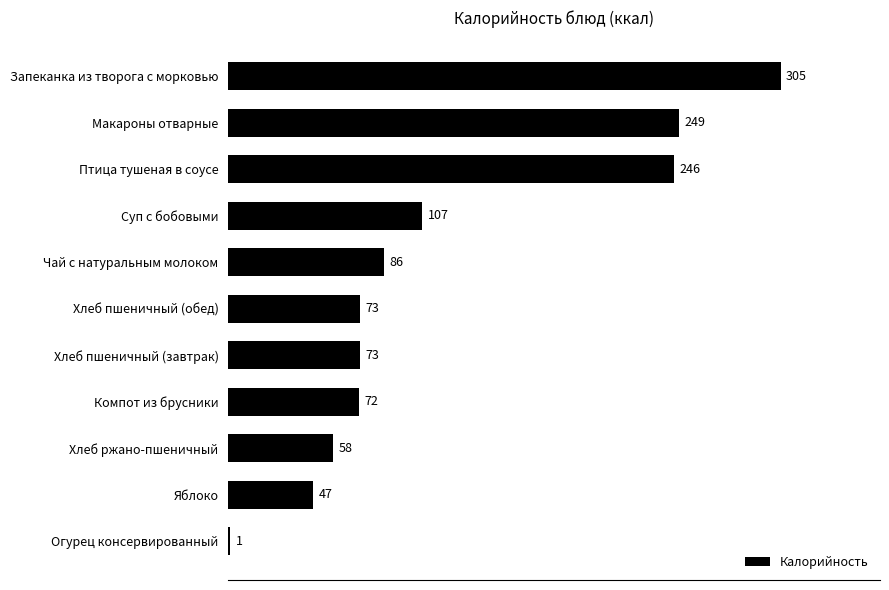

Where is the data nearest to the value 153?

Суп с бобовыми